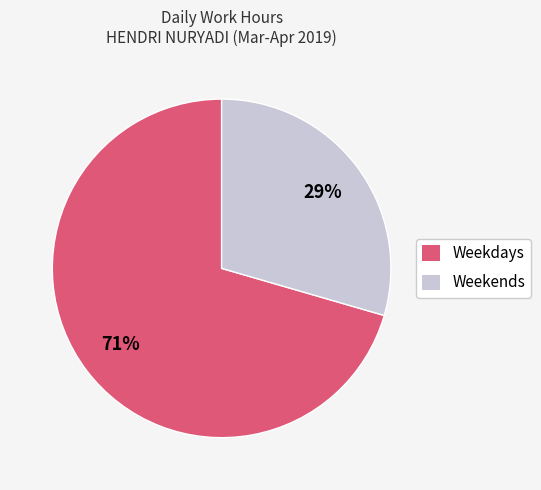

Which category has the smallest portion of the pie?

Weekends